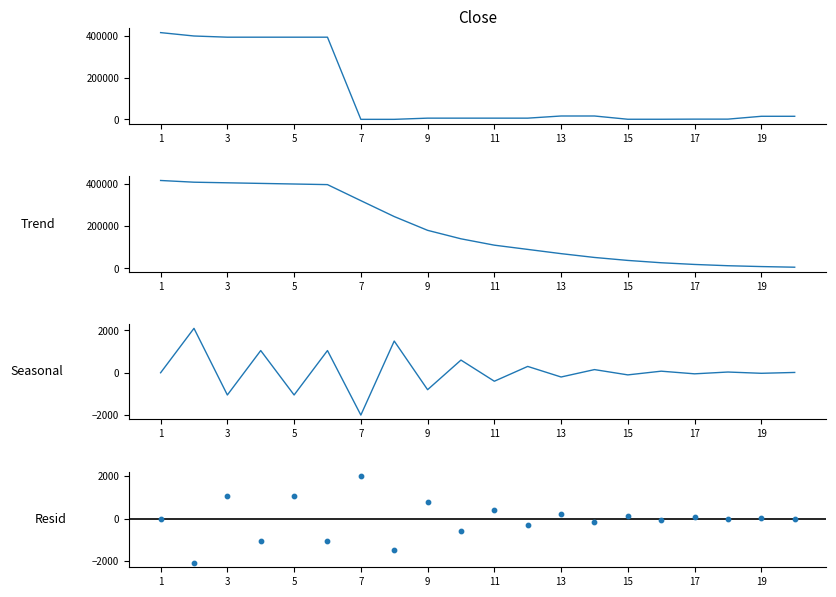

At which category is the sum across all series the highest?

1